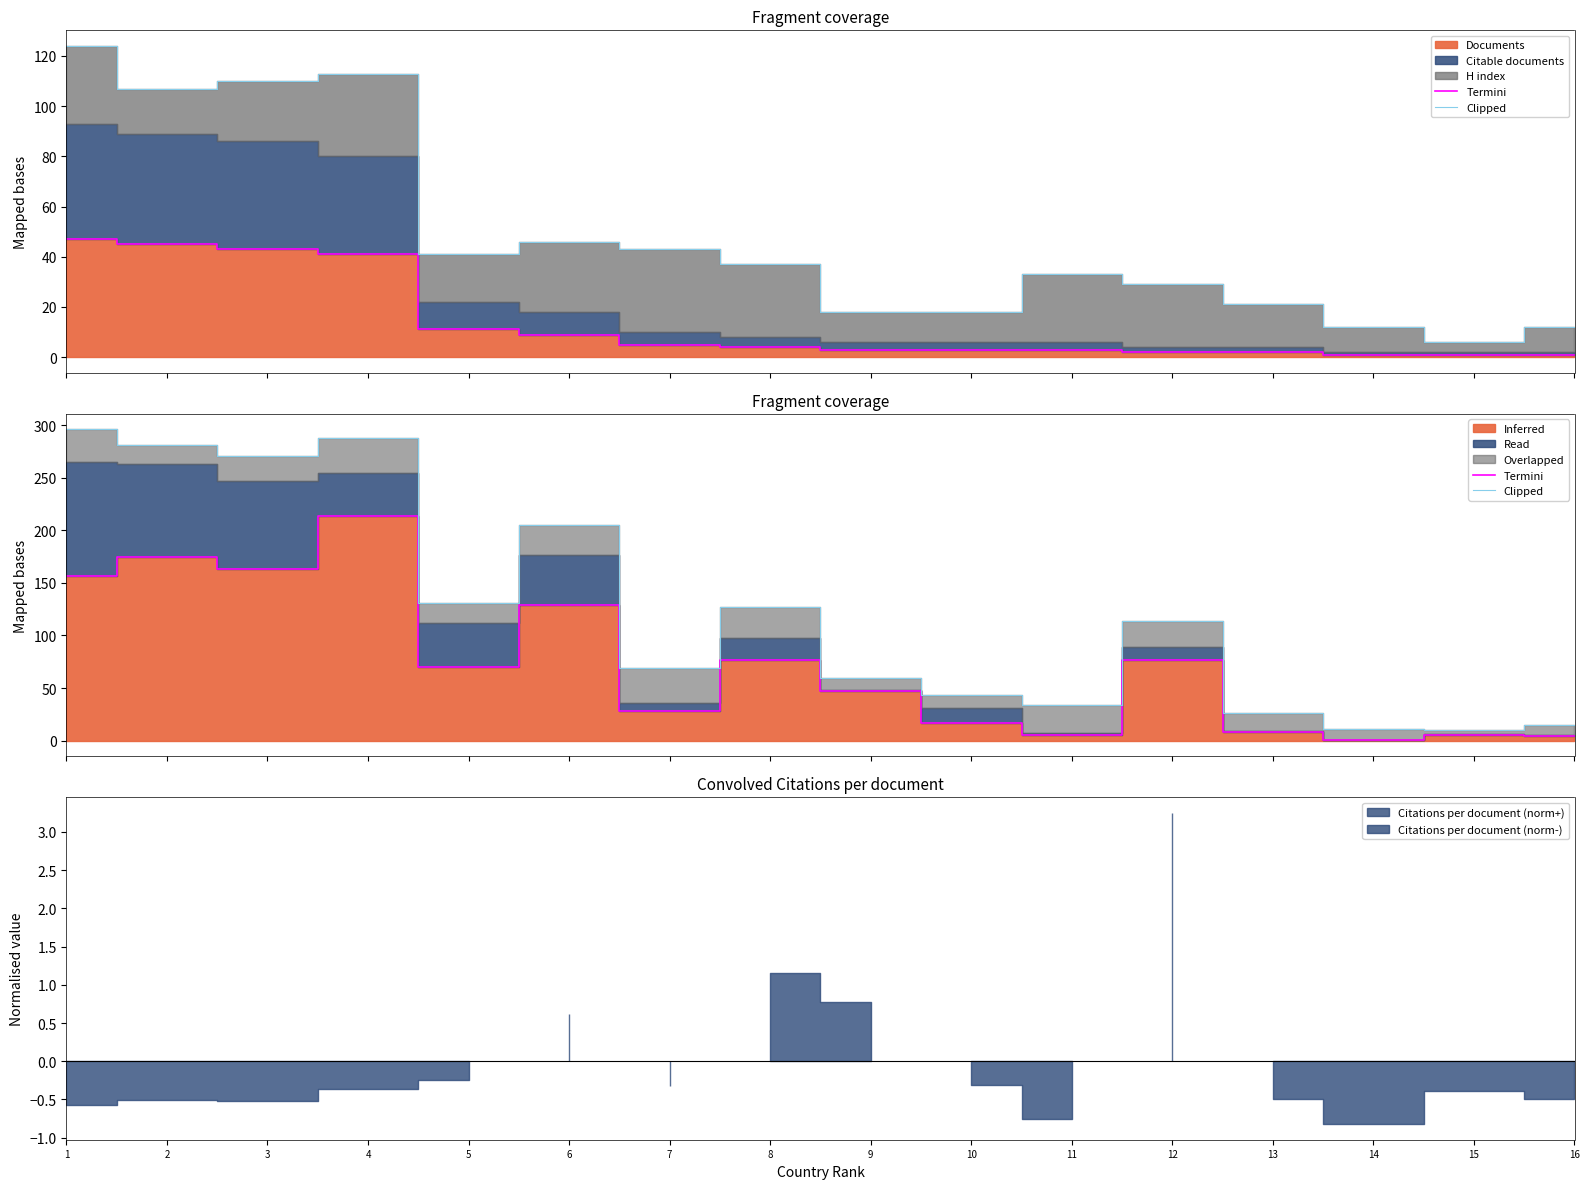

Which series changed the most between 2 and 9?

Clipped